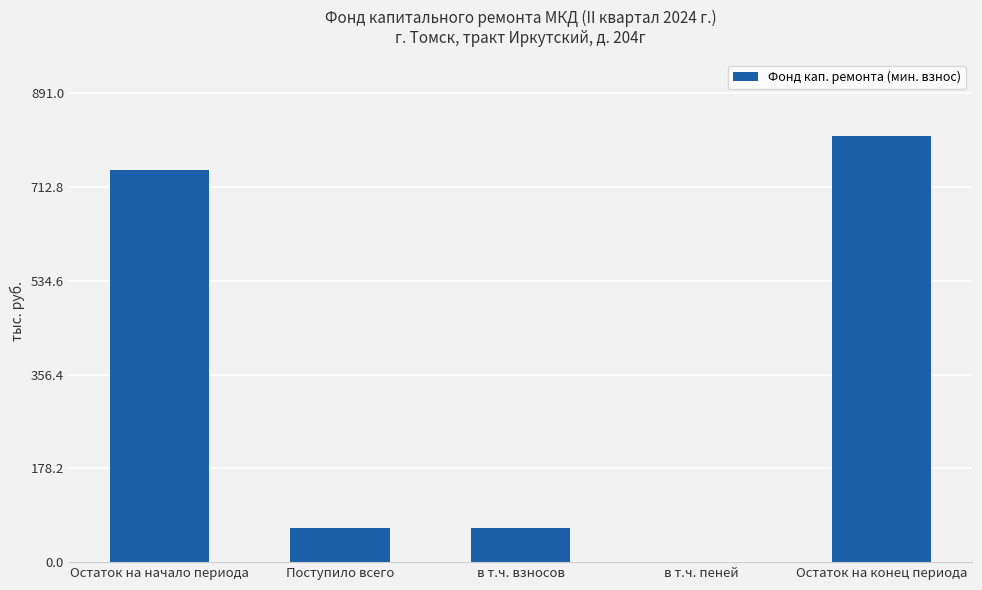

What is the greatest value displayed?

809.9